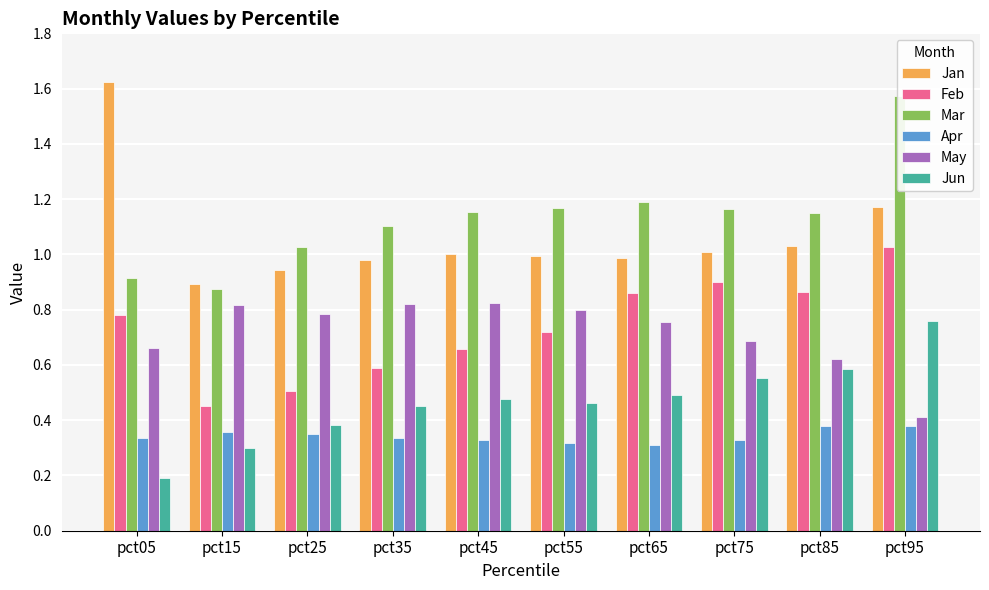

Reading left to right, extract all data points from this chart.

Jan: 1.6	0.9	0.9	1.0	1.0	1.0	1.0	1.0	1.0	1.2
Feb: 0.8	0.5	0.5	0.6	0.7	0.7	0.9	0.9	0.9	1.0
Mar: 0.9	0.9	1.0	1.1	1.2	1.2	1.2	1.2	1.1	1.6
Apr: 0.3	0.4	0.3	0.3	0.3	0.3	0.3	0.3	0.4	0.4
May: 0.7	0.8	0.8	0.8	0.8	0.8	0.8	0.7	0.6	0.4
Jun: 0.2	0.3	0.4	0.5	0.5	0.5	0.5	0.6	0.6	0.8